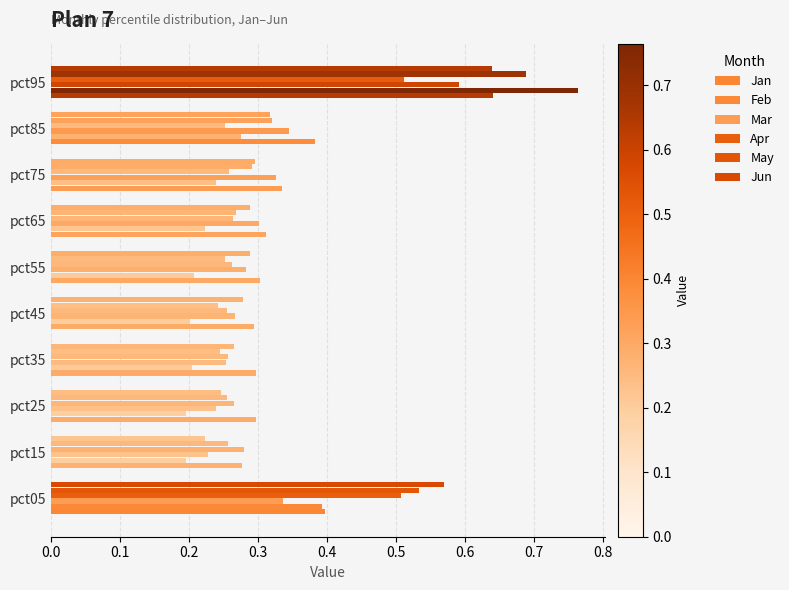

Count the number of categories in the chart.

10